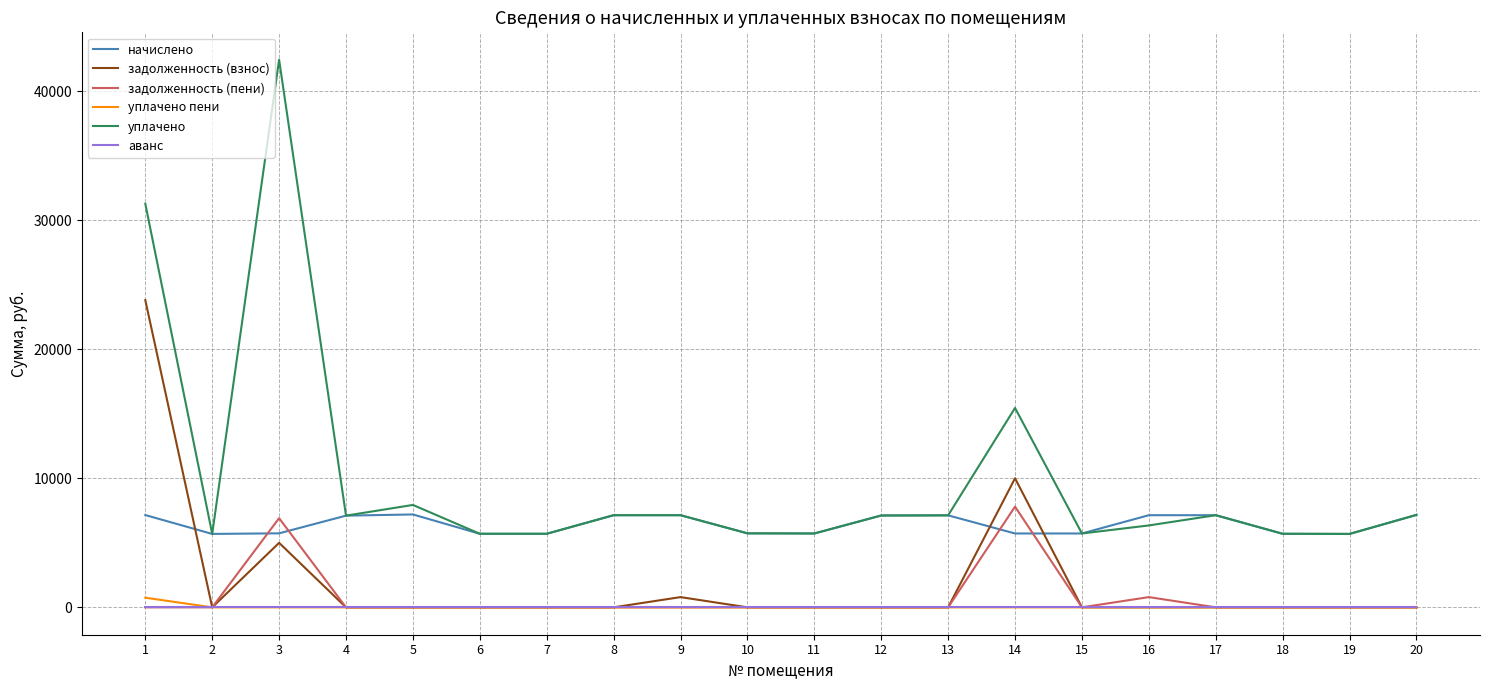

Is the value of начислено at 20 greater than the value of аванс at 20?

Yes